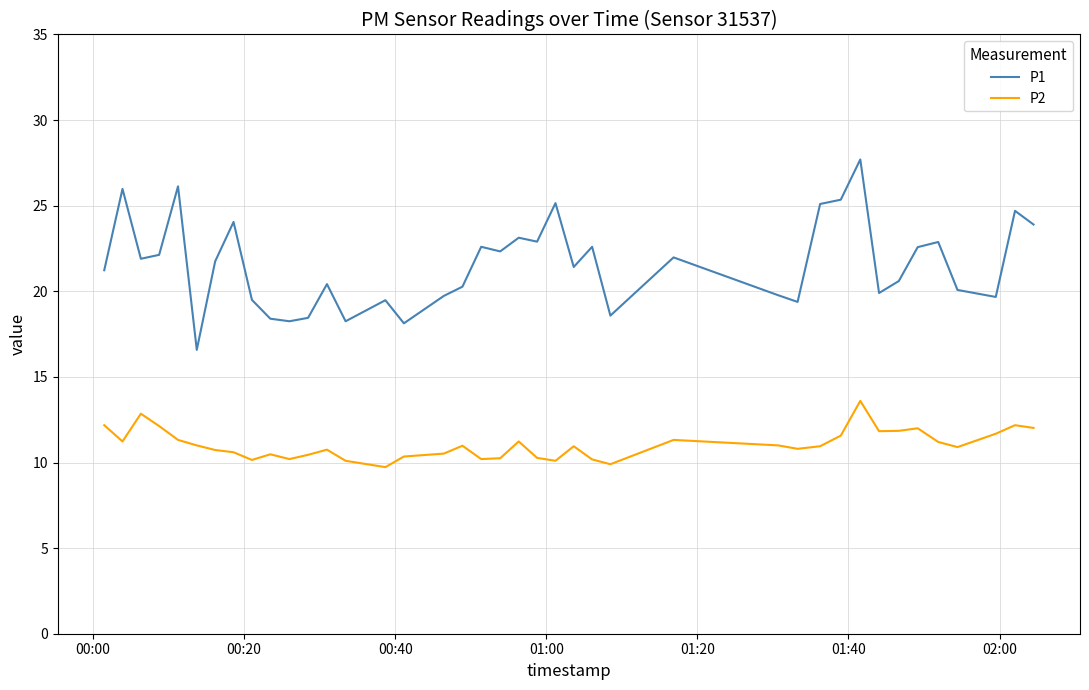

What is the lowest value of the P2 series?

9.7